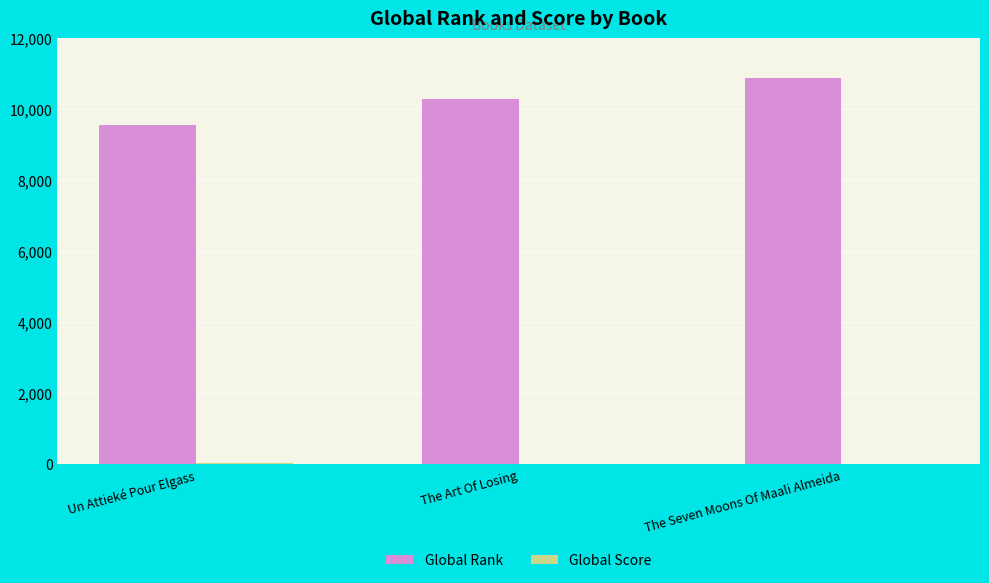

Count the Global Rank values in the range 9562 to 10878.

3